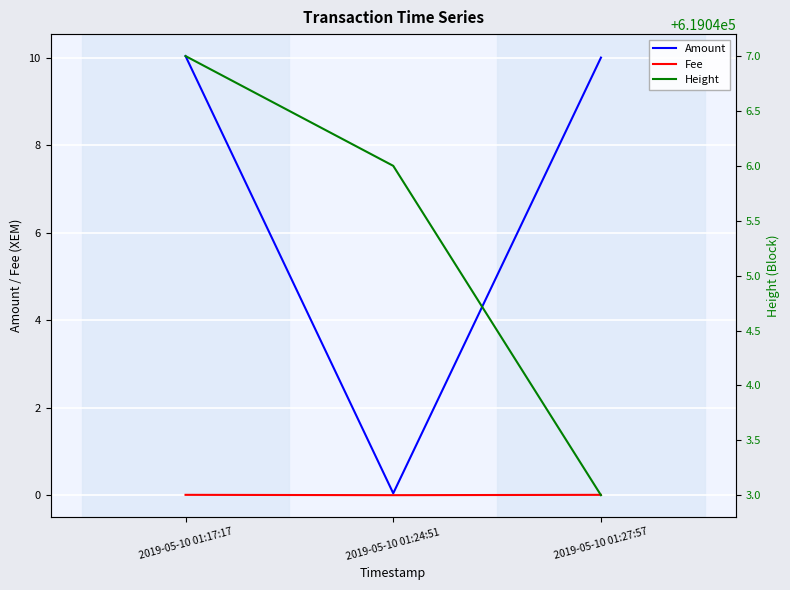

How many lines are shown in the chart?

3